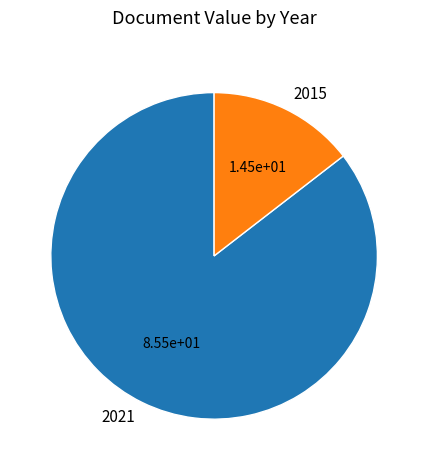

The 2015 slice represents 9% of the pie. True or false?

False